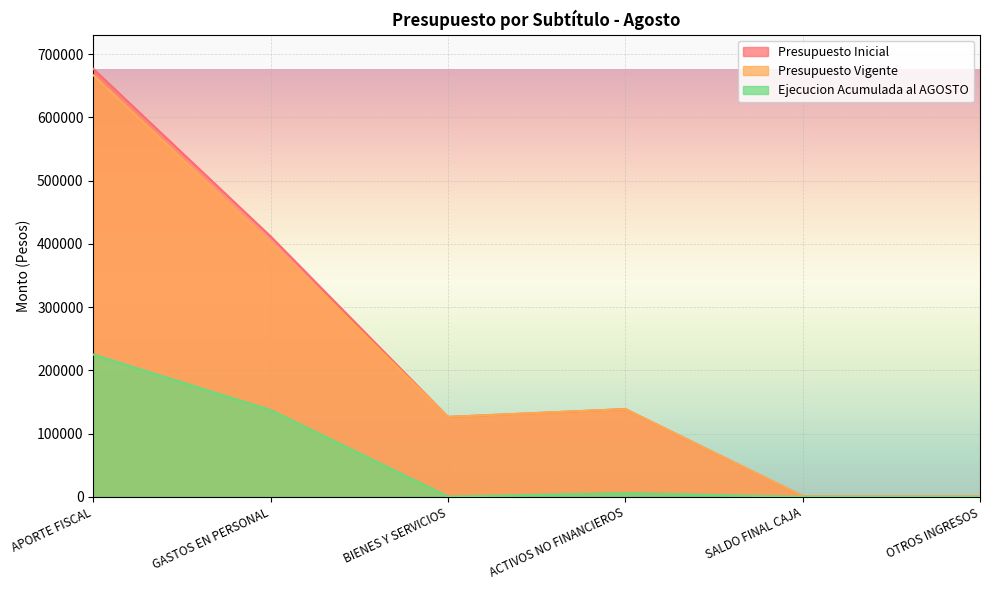

Does the chart display data point markers on the line(s)?

No